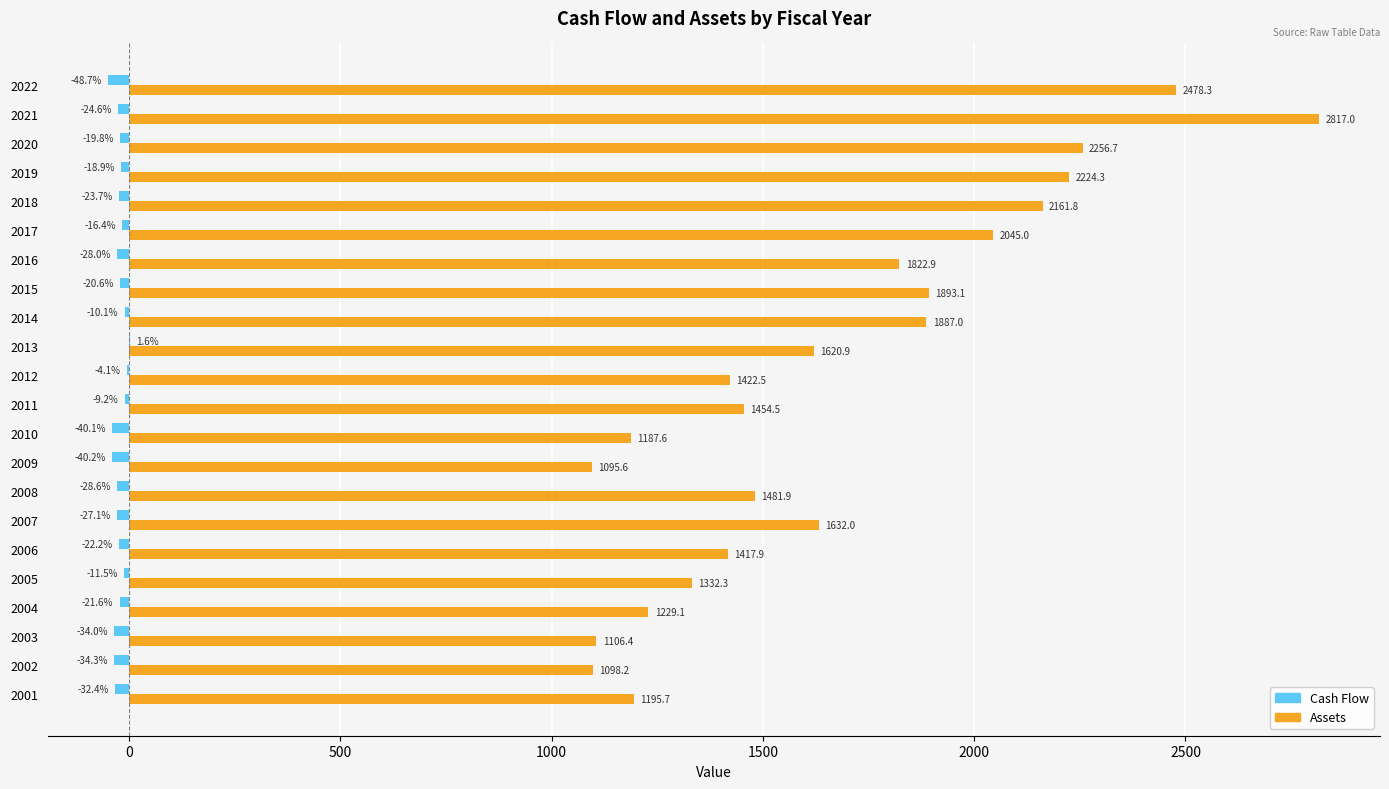

What is the approximate value of Cash Flow at 2016?

-28.0